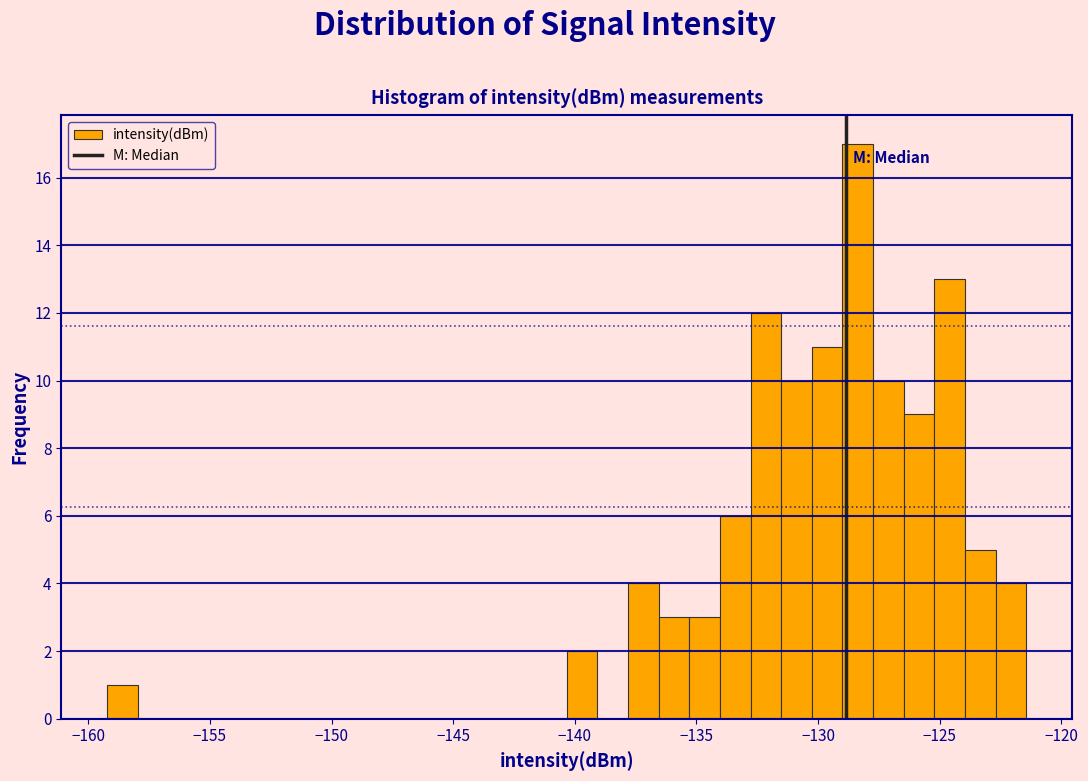

Read against the x-axis, roughly where is the centre of the tallest bar?

-128.5